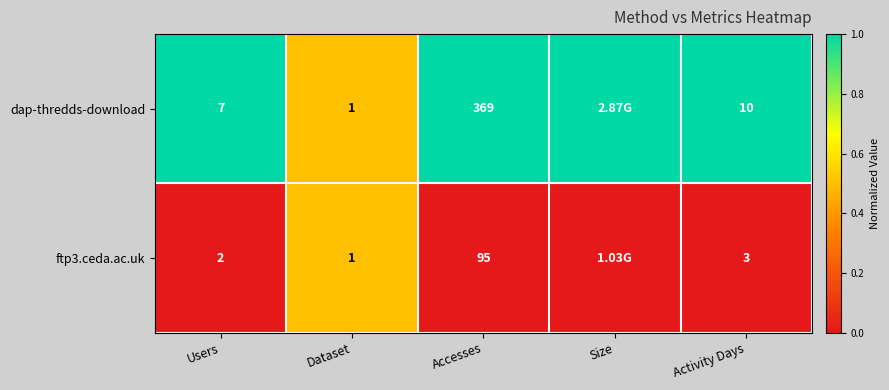

Is the value of ftp3.ceda.ac.uk at Activity Days greater than the value of dap-thredds-download at Dataset?

Yes